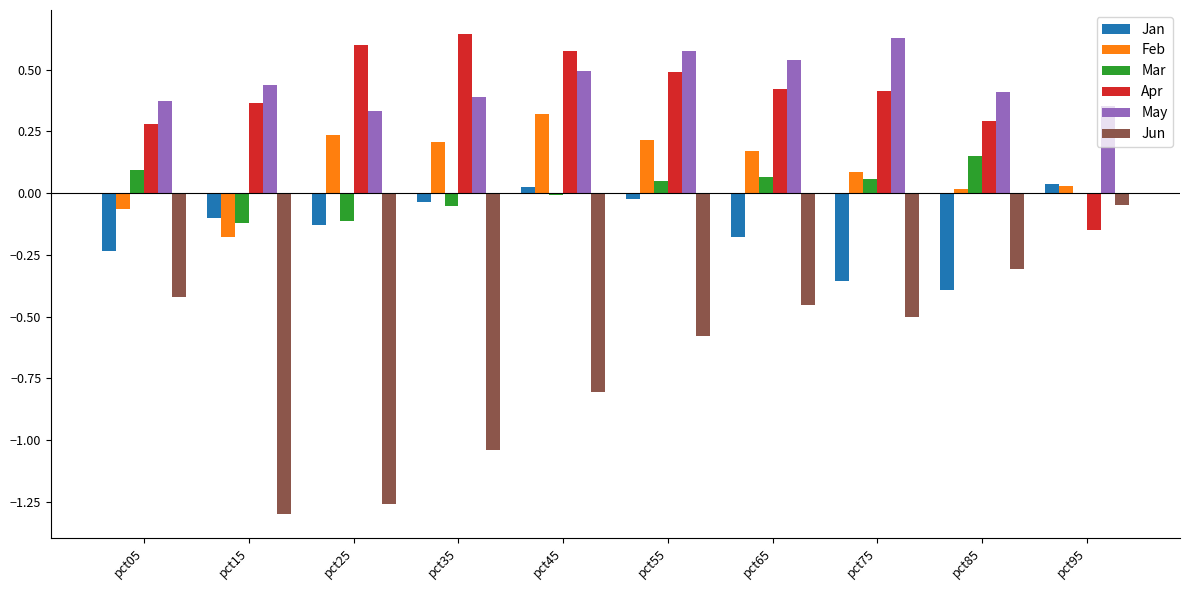

True or false: Jun has a value of -0.3 at pct75.

False